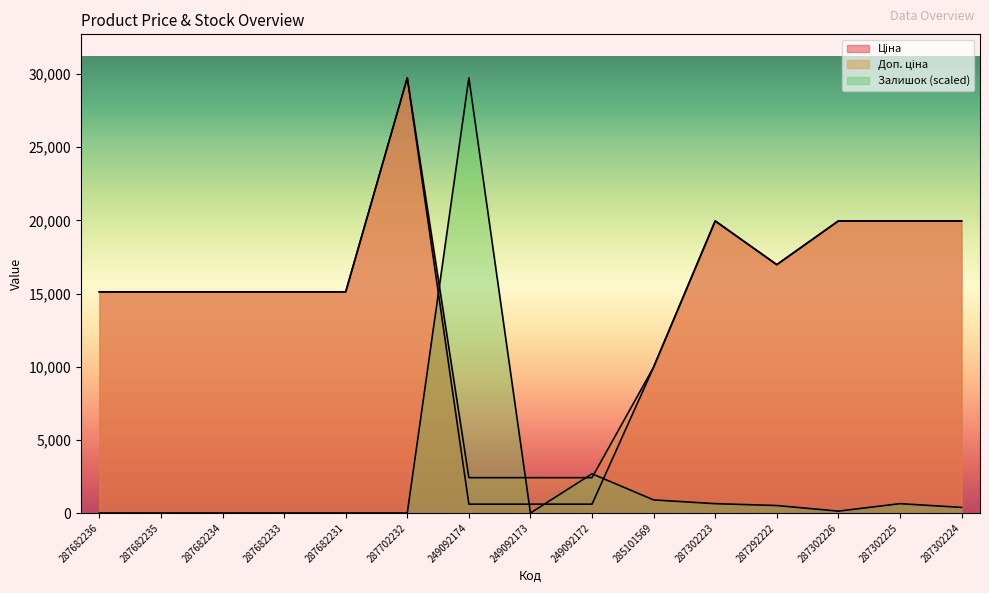

What is the maximum value for Залишок?

29747.2